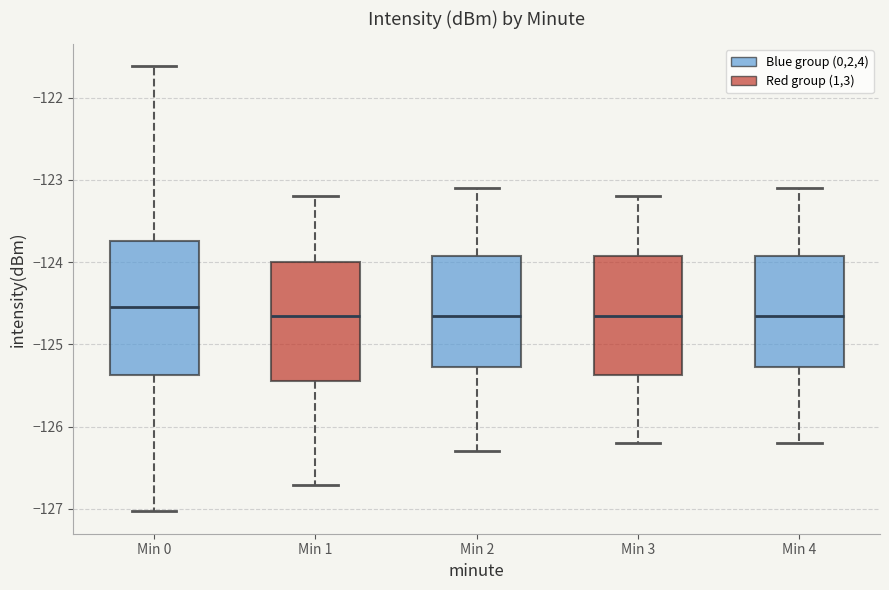

Comparing the boxes themselves (not the whiskers), which one is the tallest?

Min 0